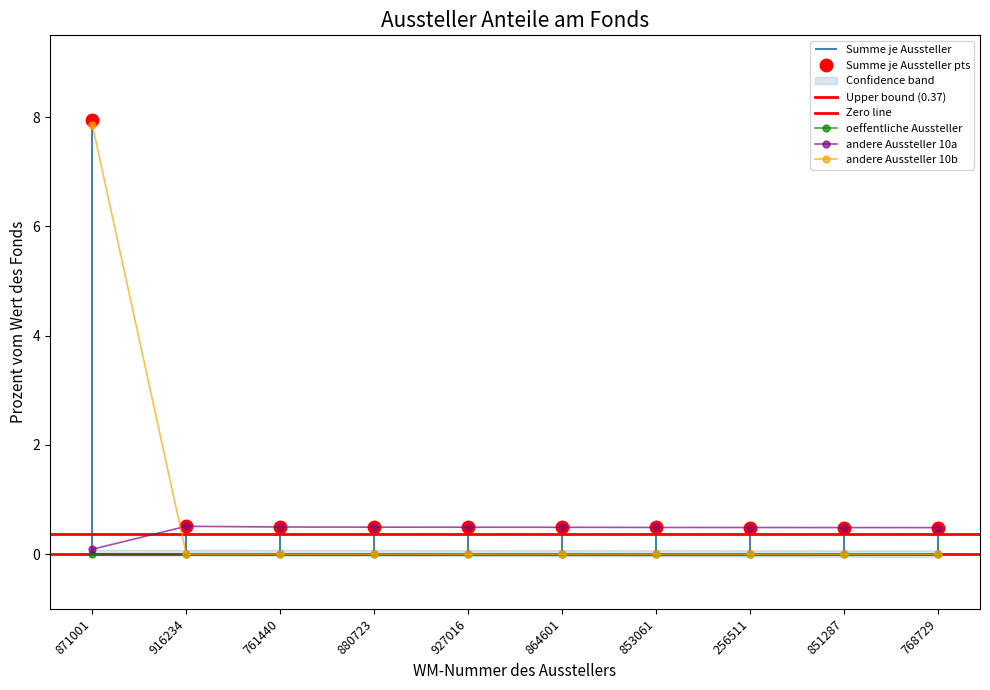

What is the label of the 7th point from the left?

853061